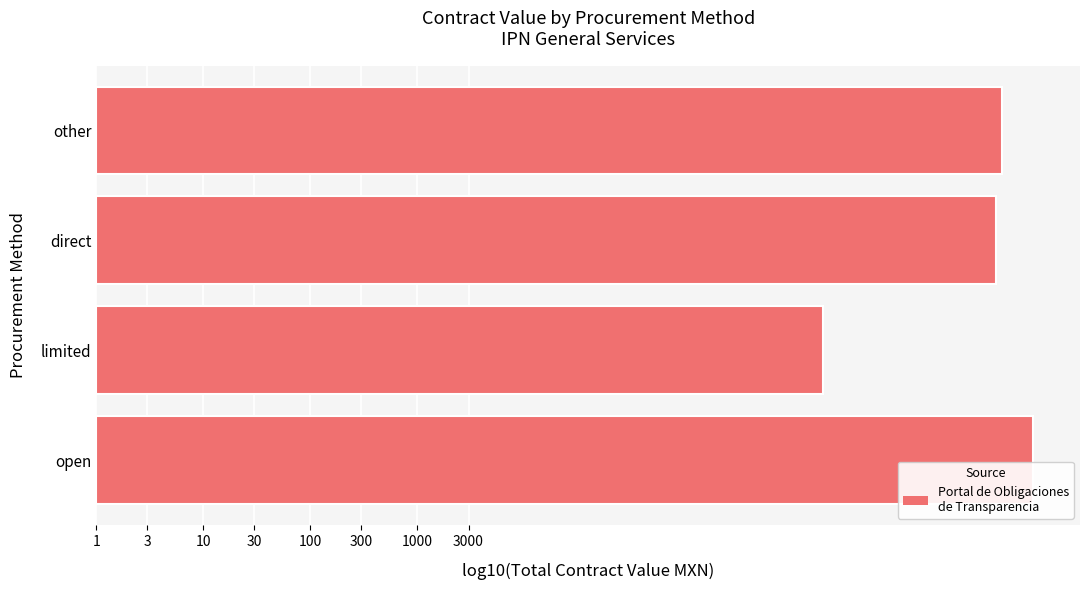

Does the chart contain any negative values?

No